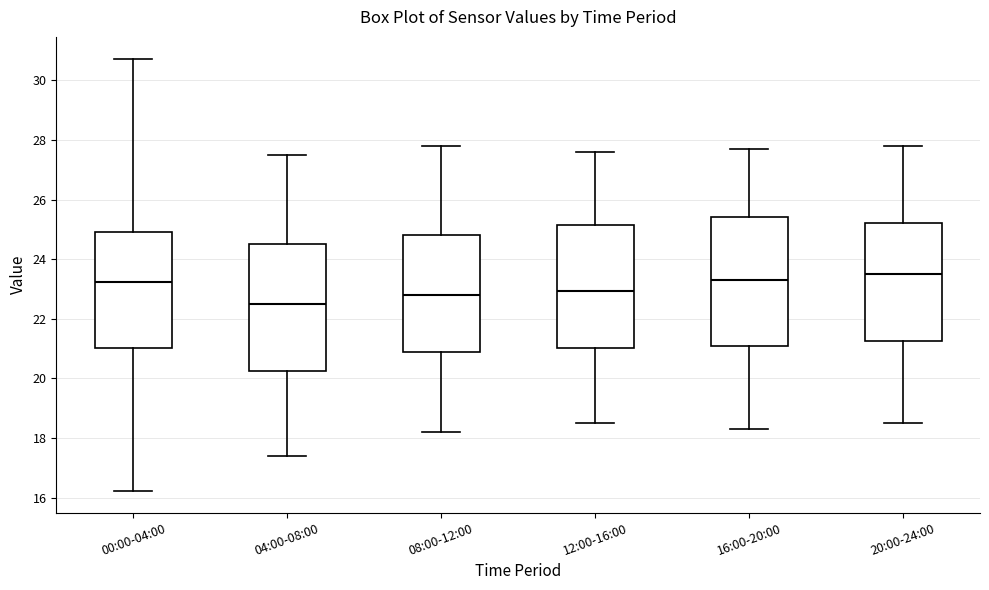

Reading left to right, transcribe this box plot: for each box, give where its median line is, the range the box spans, and where its two whiskers end, as read against the y-axis. The values are not printed on the chart, so give them approximately, as read against the axis.

00:00-04:00: median 23.2, box 21.0 to 25.0, whiskers 16.2 to 30.8
04:00-08:00: median 22.6, box 20.2 to 24.6, whiskers 17.4 to 27.6
08:00-12:00: median 22.8, box 20.8 to 24.8, whiskers 18.2 to 27.8
12:00-16:00: median 23.0, box 21.0 to 25.2, whiskers 18.6 to 27.6
16:00-20:00: median 23.4, box 21.0 to 25.4, whiskers 18.4 to 27.8
20:00-24:00: median 23.6, box 21.2 to 25.2, whiskers 18.6 to 27.8